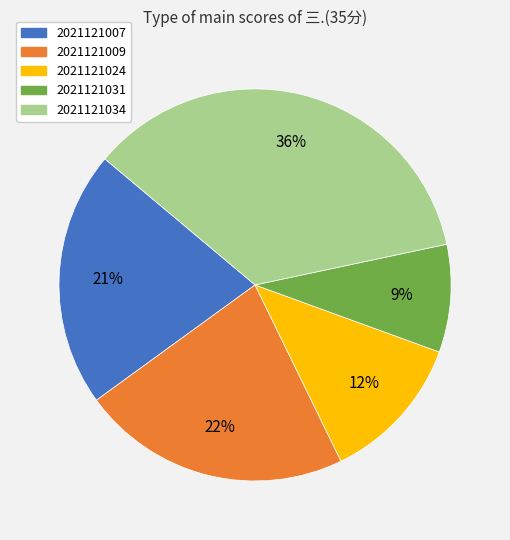

To the nearest percent, what is the combined percentage of 2021121007 and 2021121034?

57%